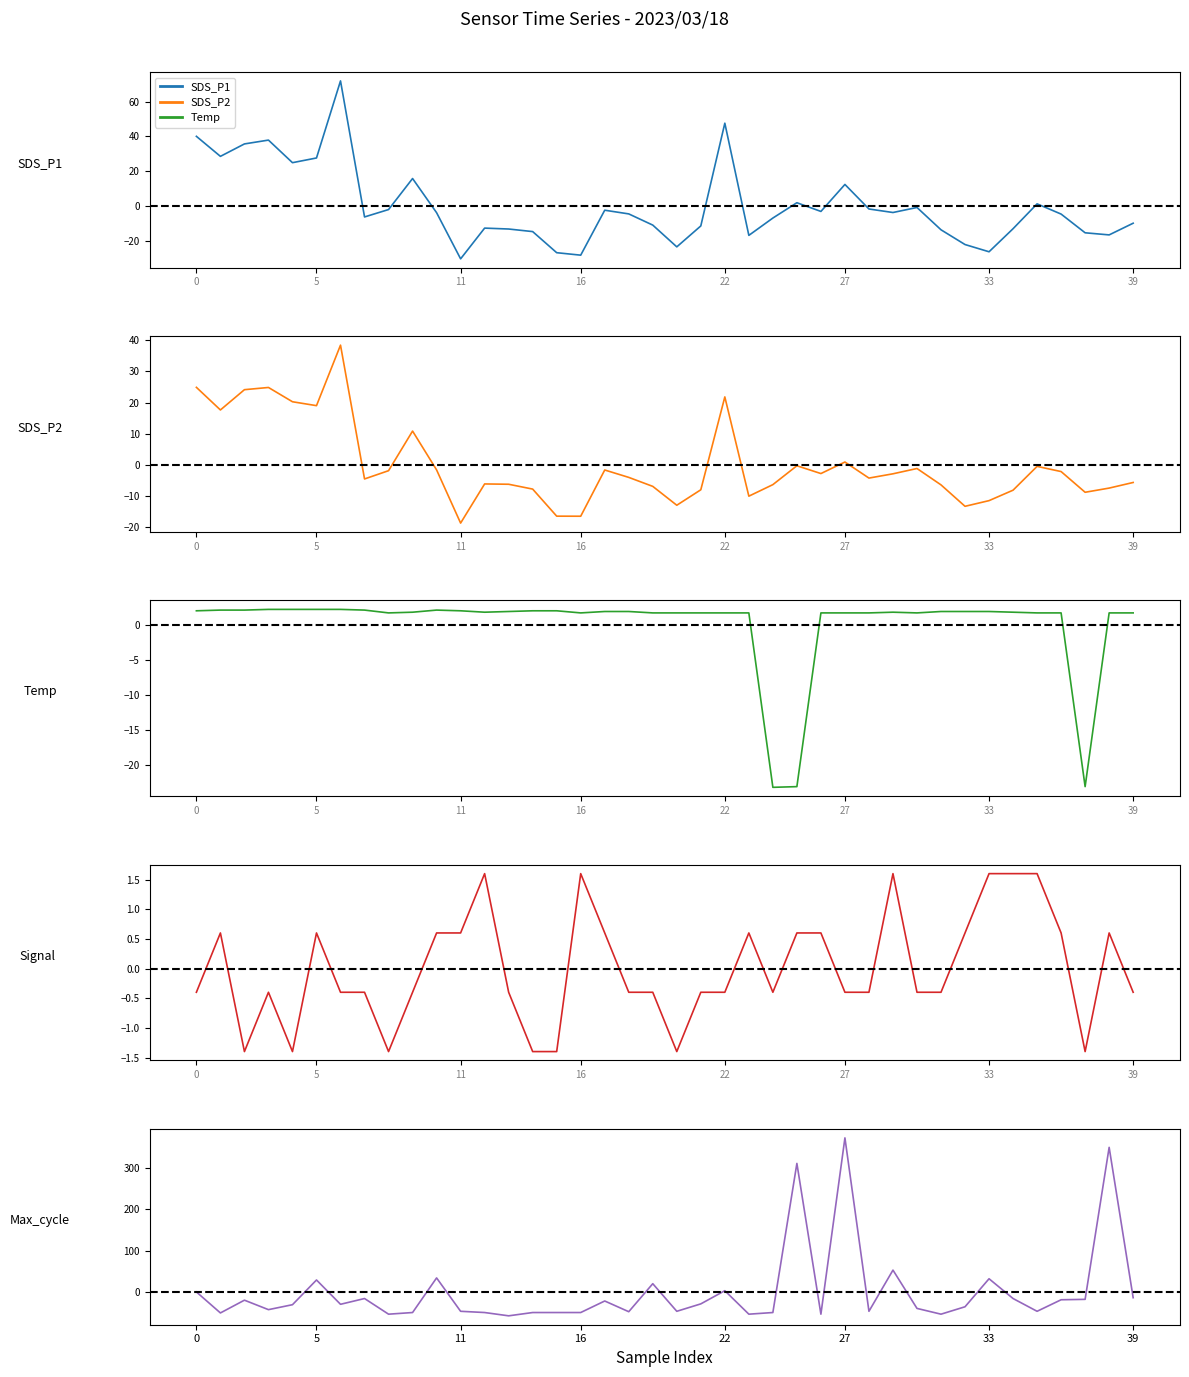

Where is SDS_P1 nearest to the value 20?

9